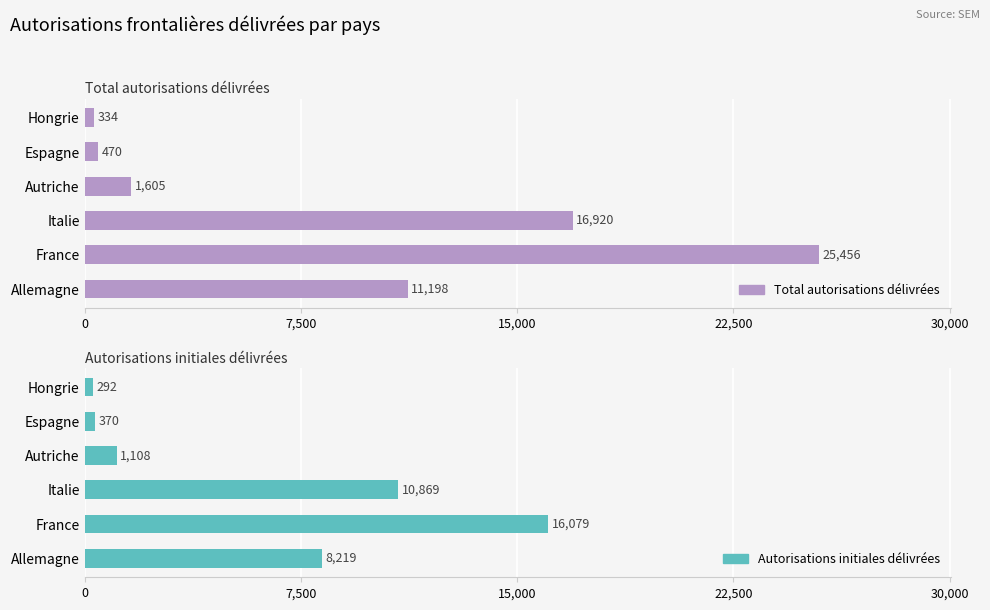

Which series has the largest total across all categories?

Total autorisations délivrées